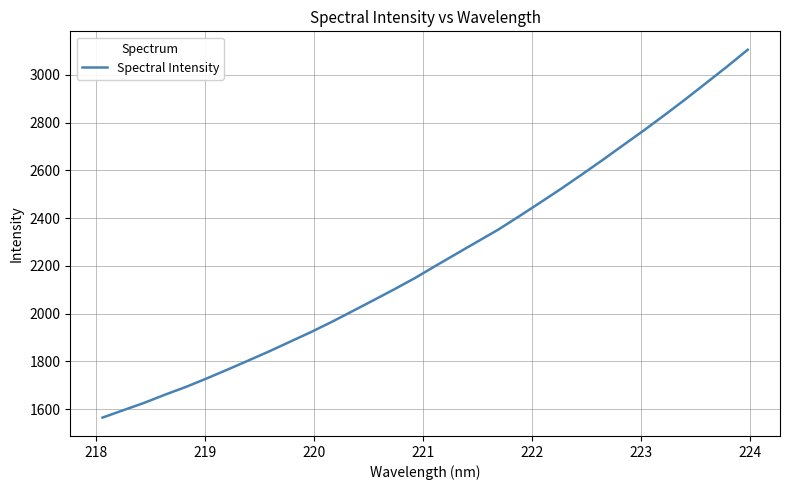

What is the smallest value displayed?

1564.4